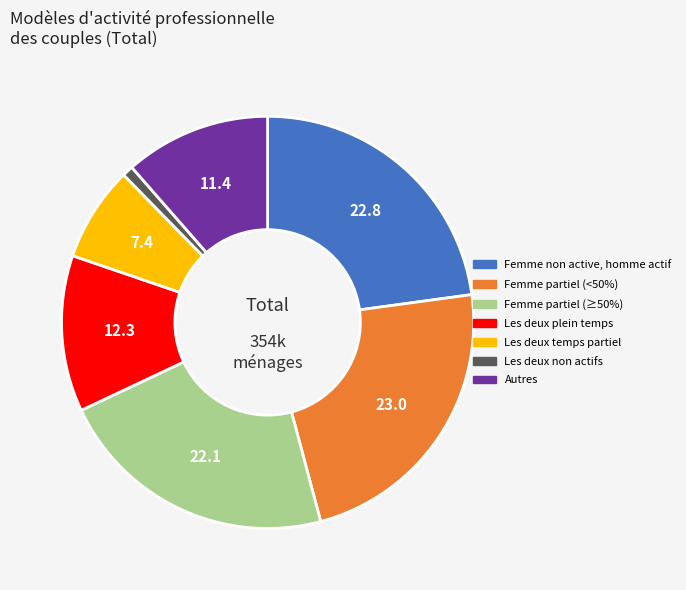

Is there a majority slice in this chart?

No